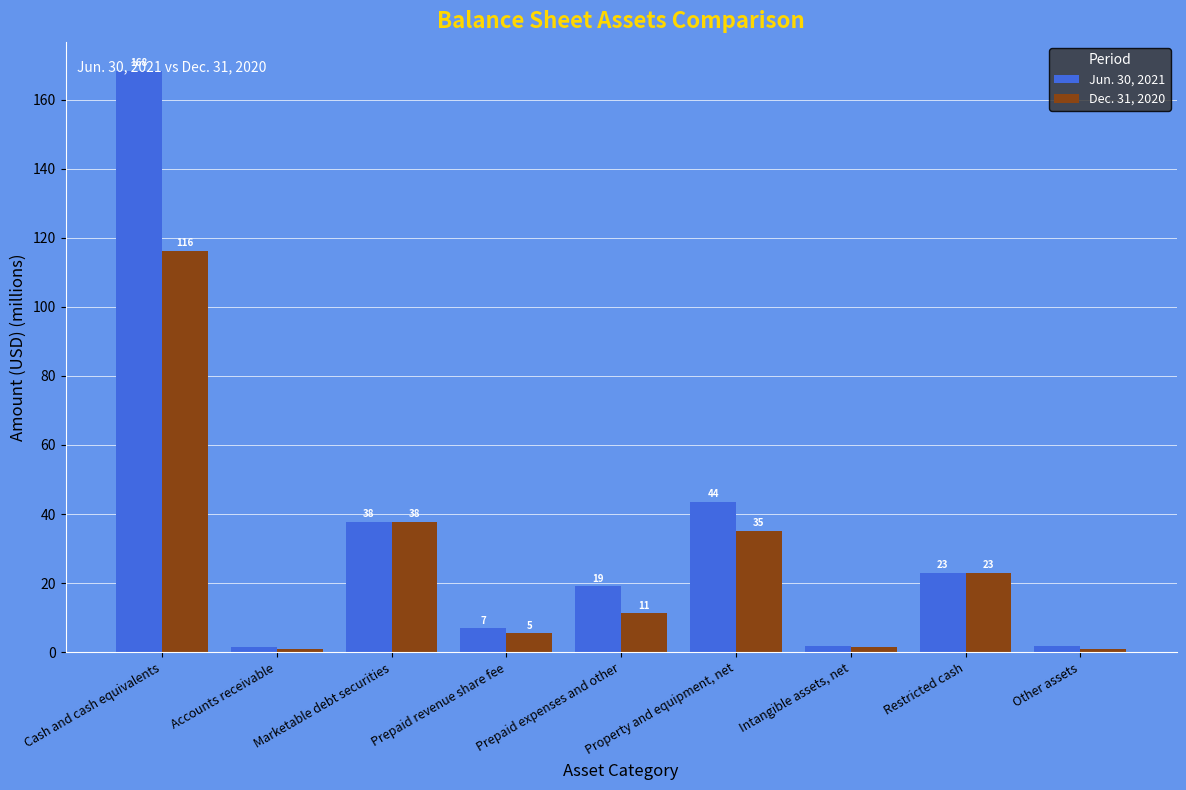

True or false: Jun. 30, 2021 has a value of 168.3 at Cash and cash equivalents.

True